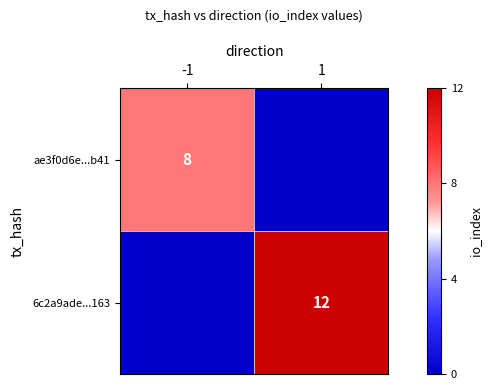

The 6c2a9ade...163 series shows 6 at 1. True or false?

False